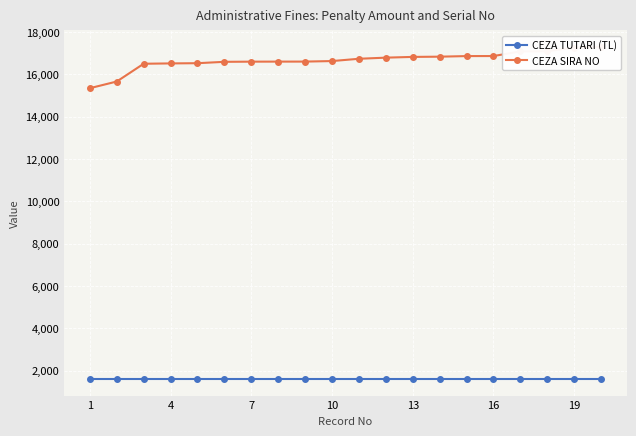

What is the sum of all CEZA TUTARI (TL) values?

32160